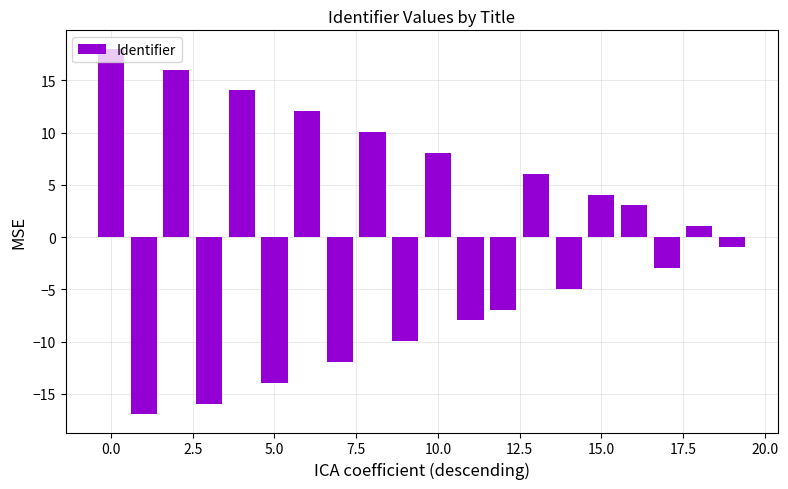

What is the difference between the maximum and minimum values?

35.0